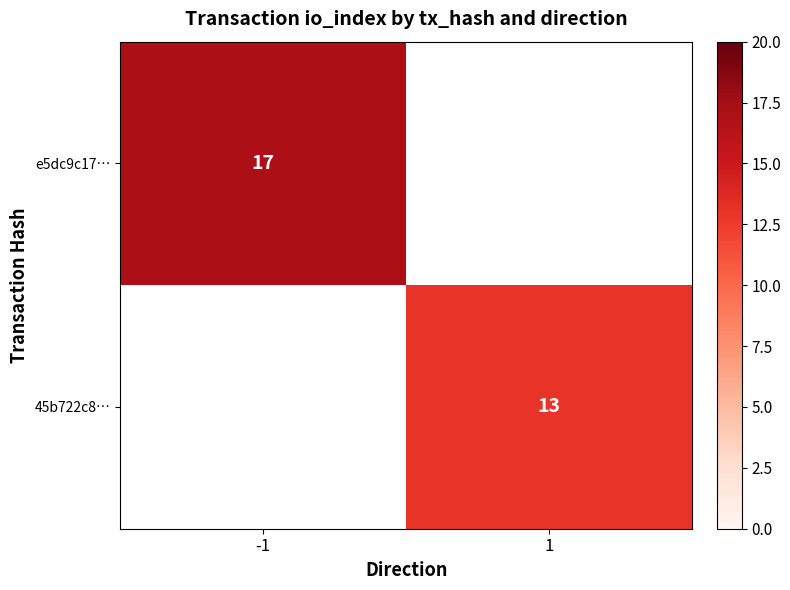

The 45b722c8… series shows 21 at 1. True or false?

False